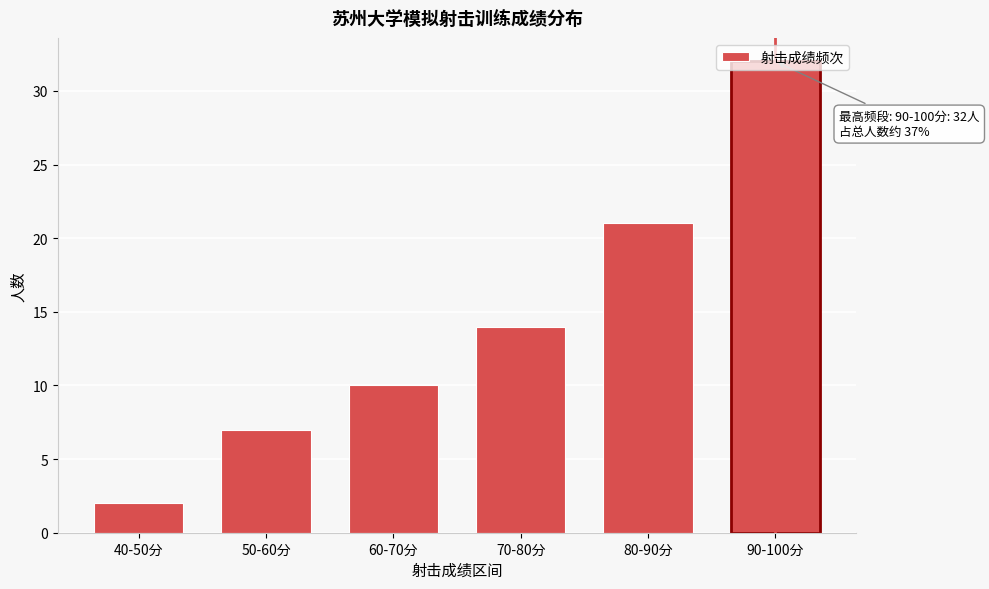

What is the greatest value displayed?

32